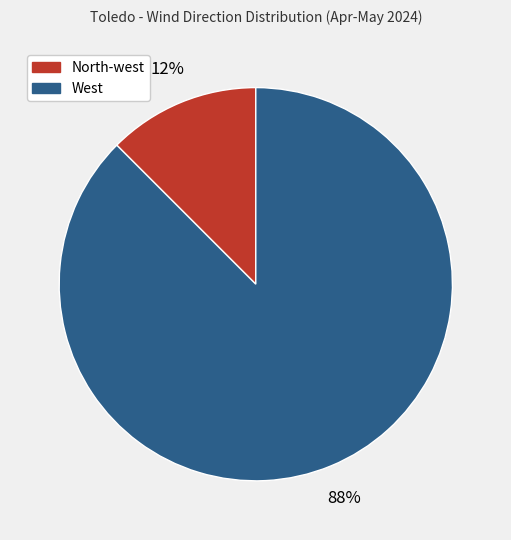

Which has a higher value, North-west or West?

West